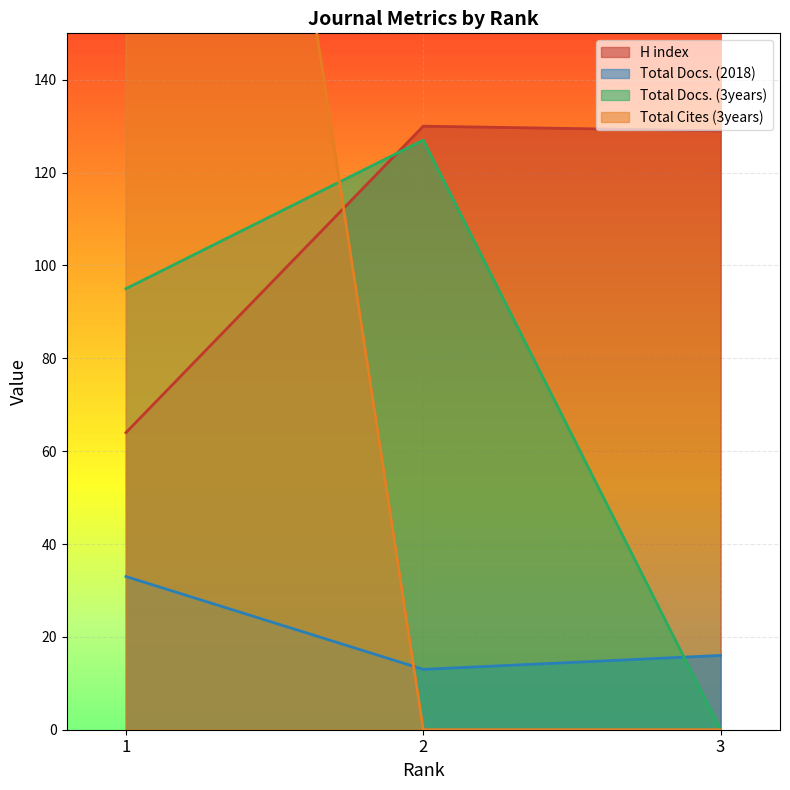

What is the value of the H index point at the 1st from the left?

64